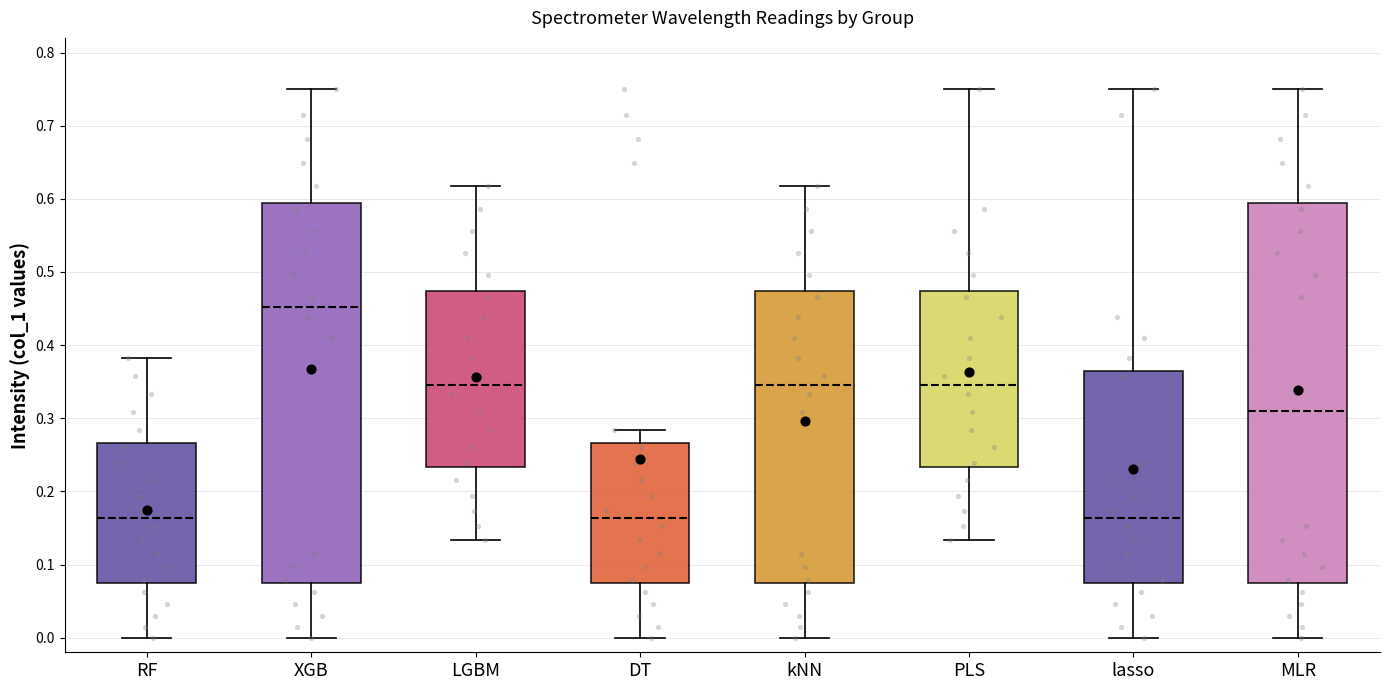

Where is the upper edge of the box for lasso on the y-axis? The values are not printed on the chart, so give them approximately, as read against the axis.

0.36